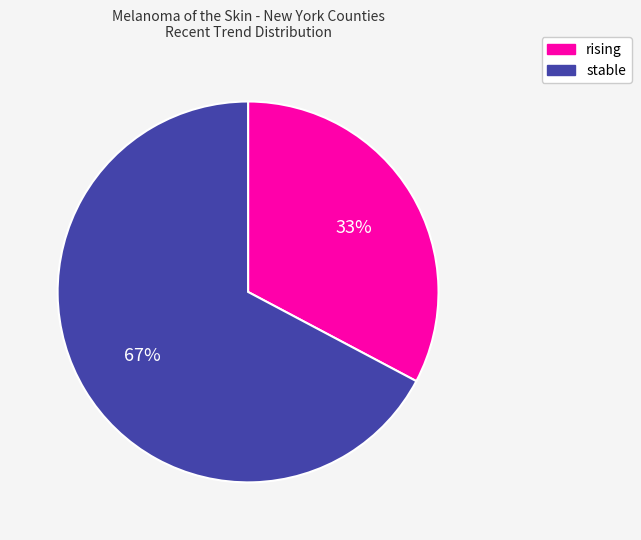

Which category has the smallest portion of the pie?

rising